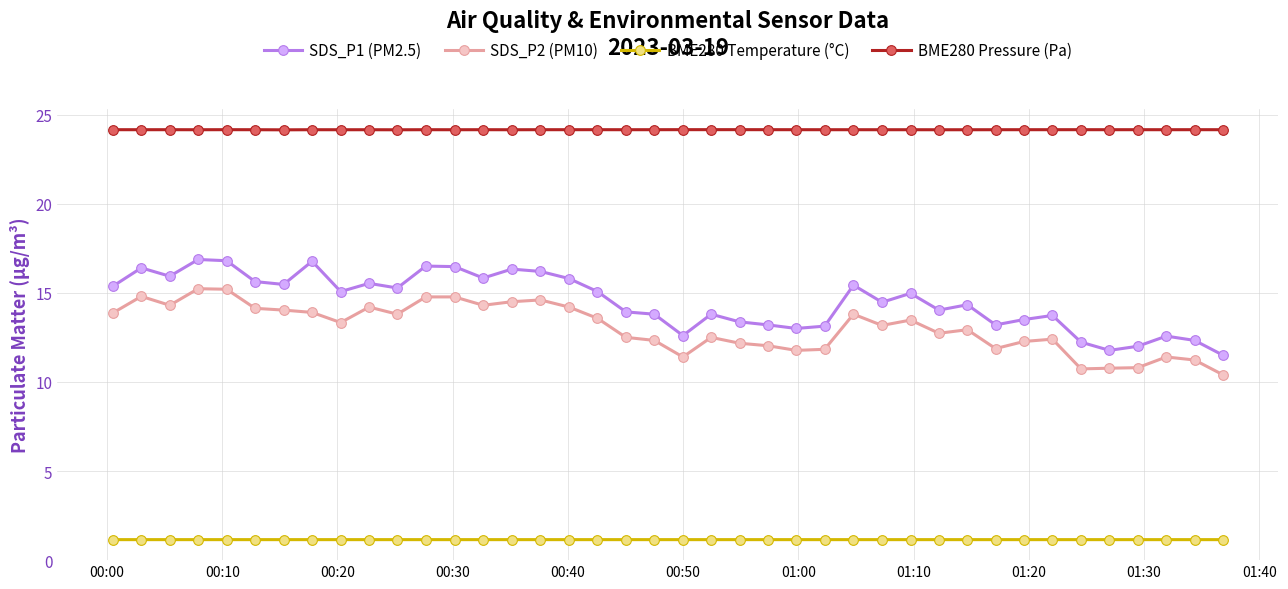

True or false: BME280 Temperature (°C) and SDS_P2 (PM10) cross at least once.

False